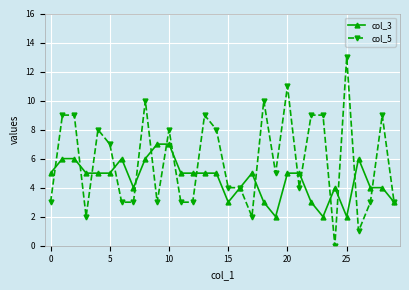

True or false: col_3 has more than 1 points higher than both neighbors.

True